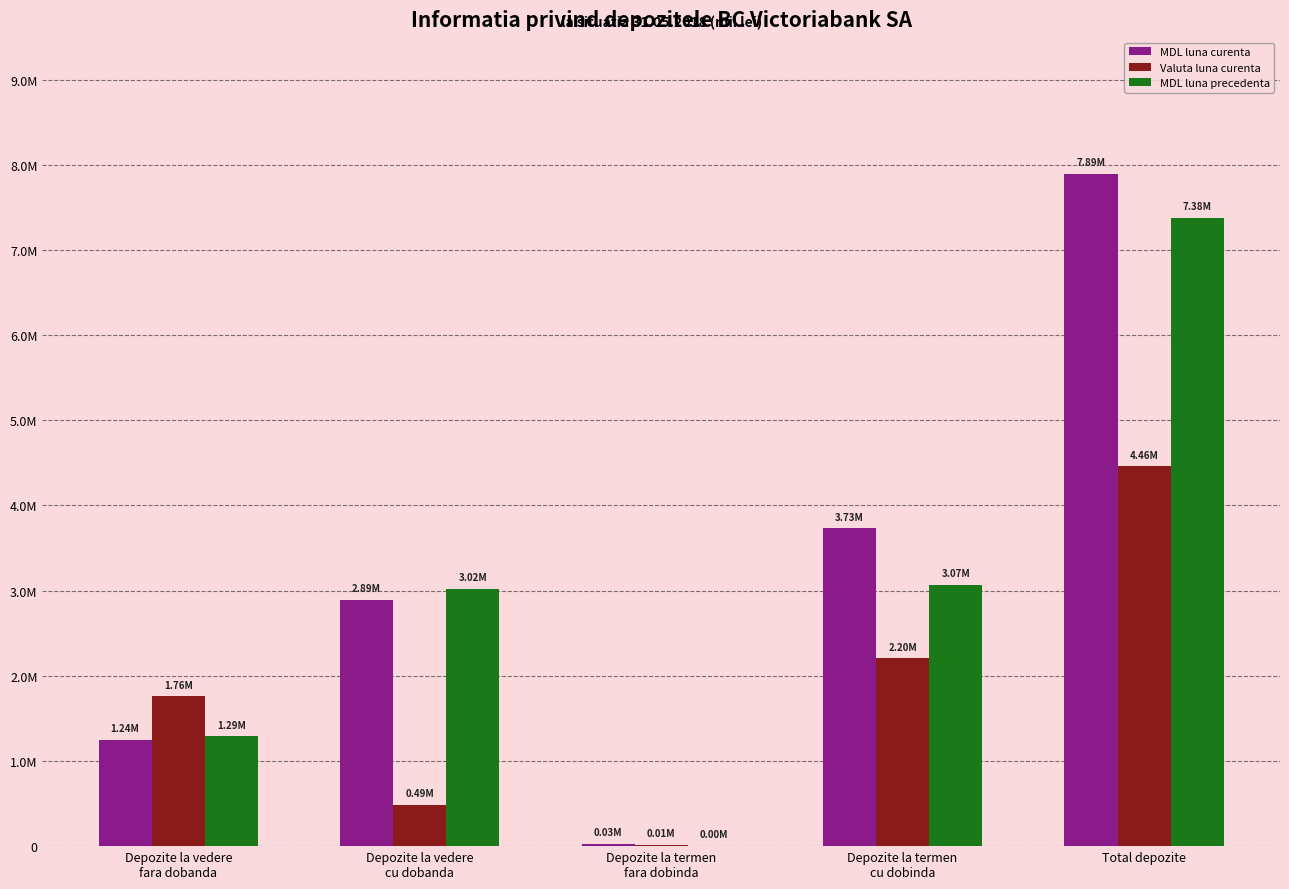

Which series has the largest total across all categories?

MDL luna curenta